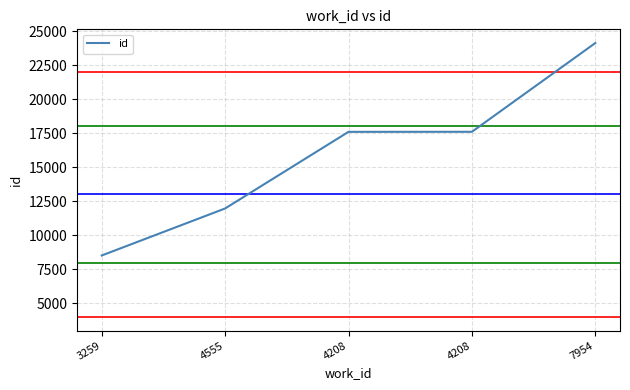

Is this an area chart (filled region under the line)?

No